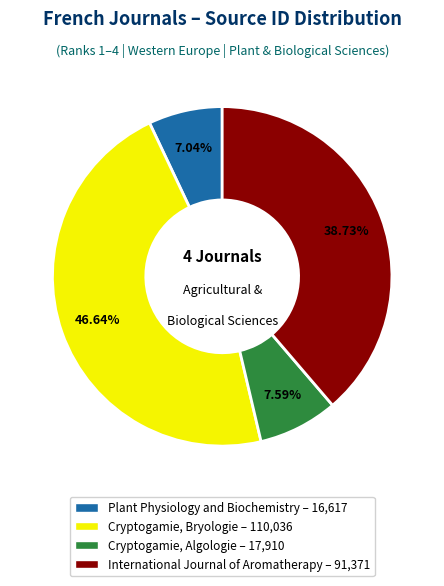

Which category has the biggest portion of the pie?

Cryptogamie, Bryologie